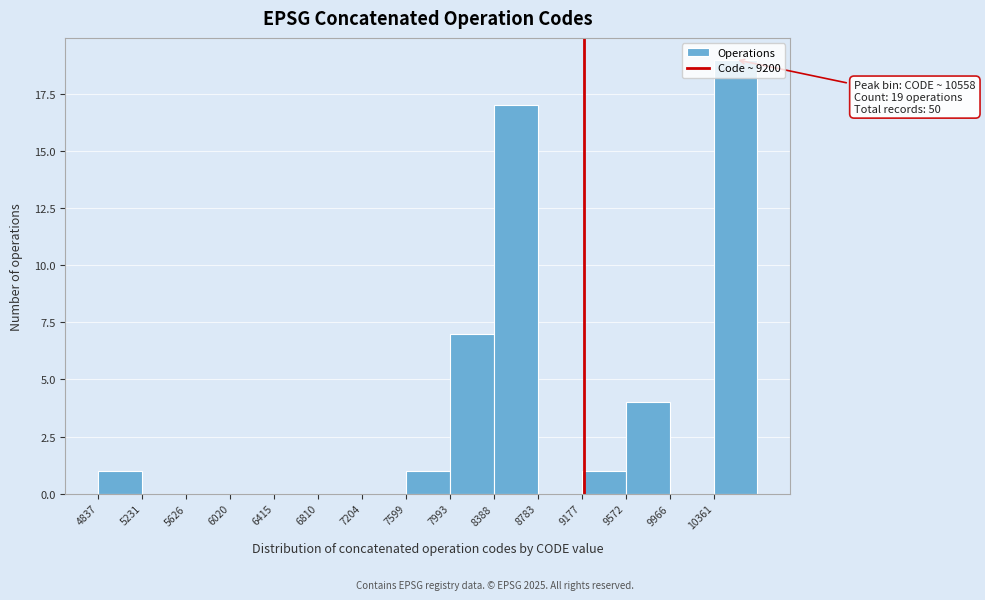

Over which range of the x-axis is the bar tallest?

10350 to 10750